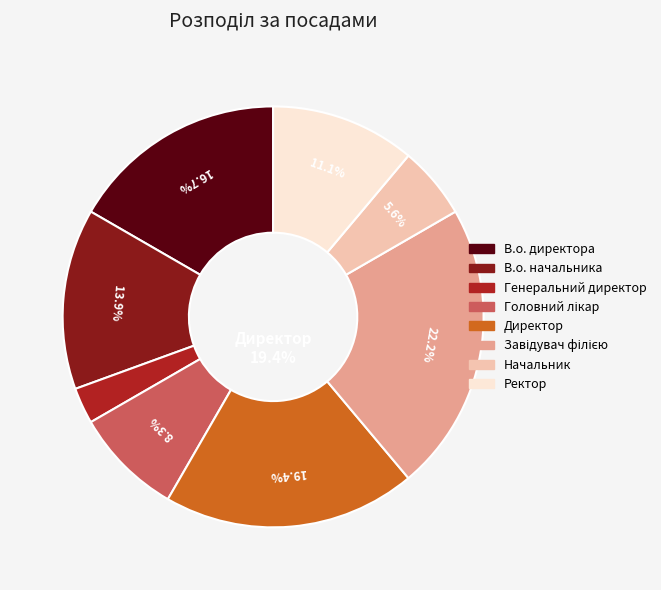

What is the smallest slice in the pie chart?

Генеральний директор